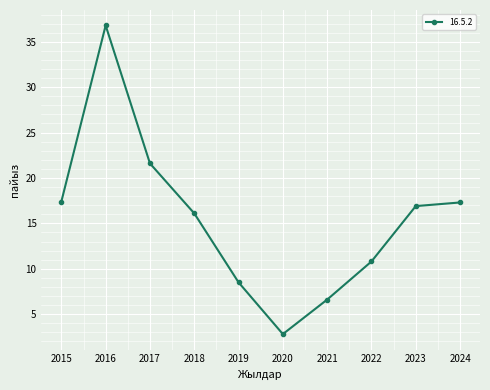

Does the chart display data point markers on the line(s)?

Yes